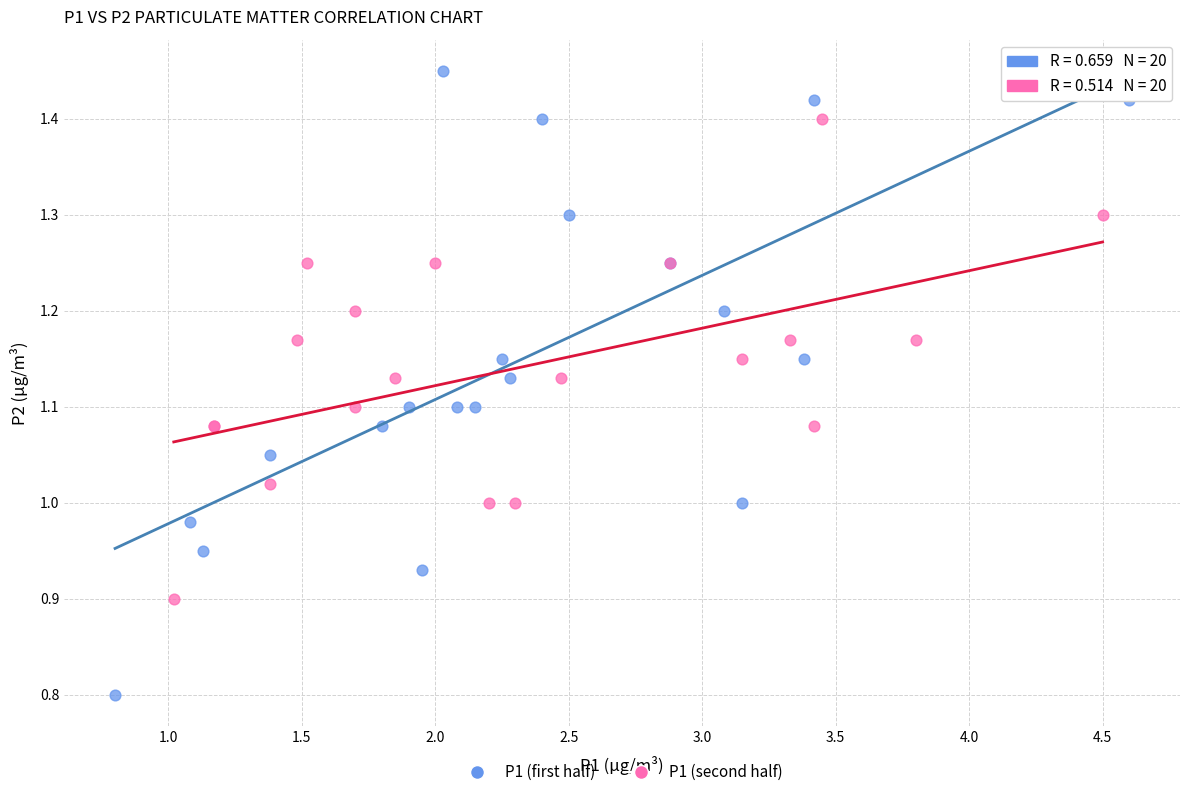

Which series has the largest Y range (max minus min)?

P1 (first half)